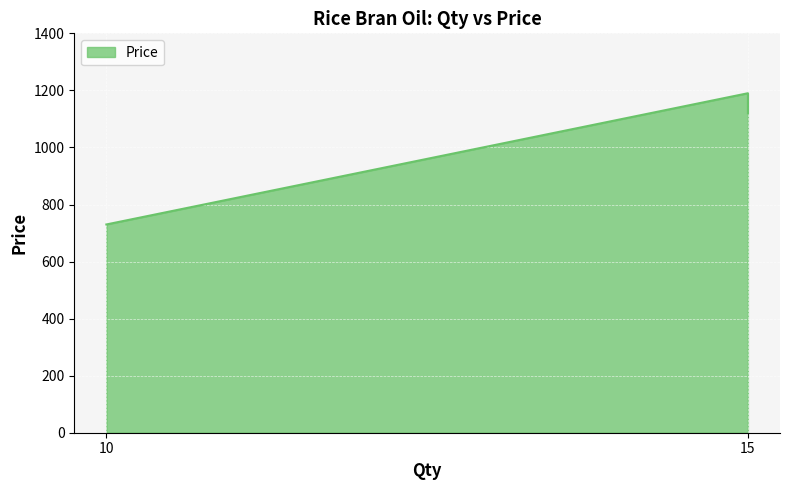

What is the sum of all values?

3040